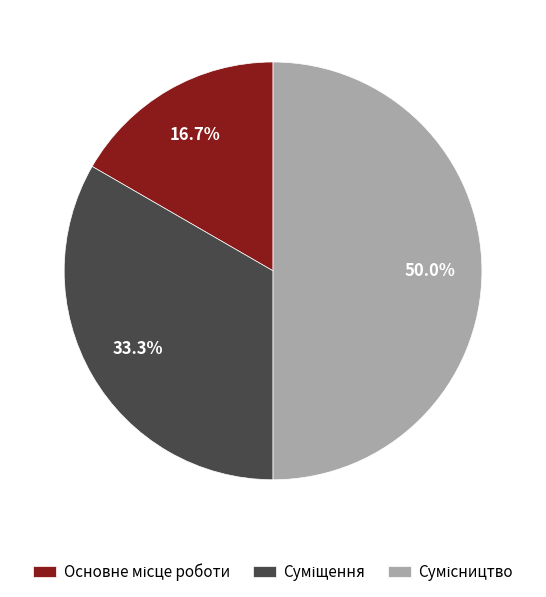

How many slices are in this pie chart?

3